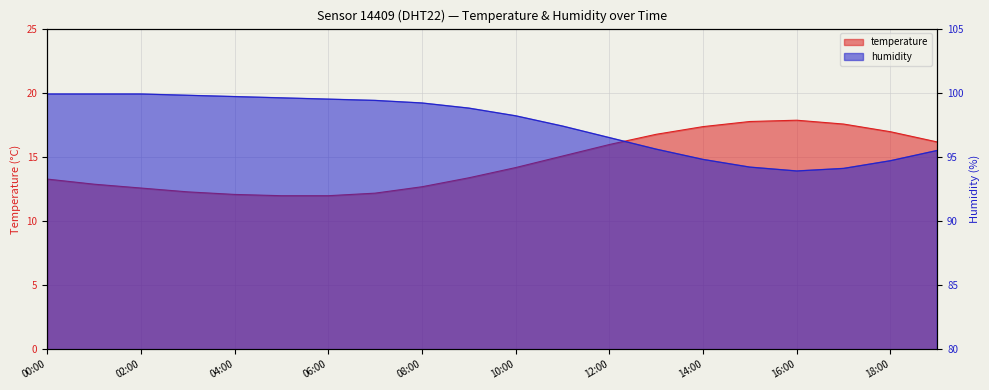

How many interior local valleys does the humidity series have?

1